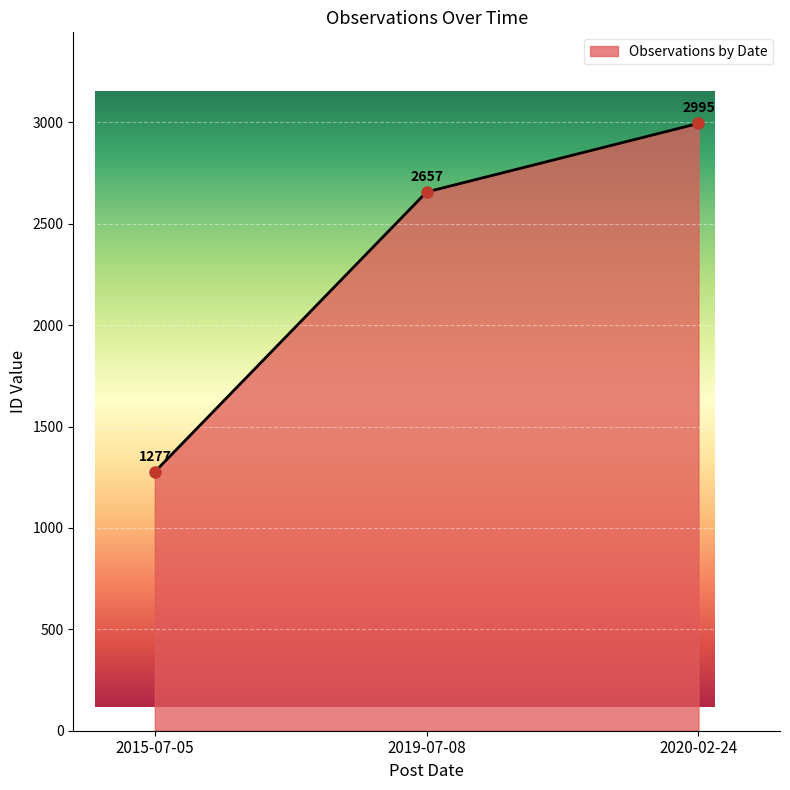

Rank the categories by value from highest to lowest.

2020-02-24, 2019-07-08, 2015-07-05